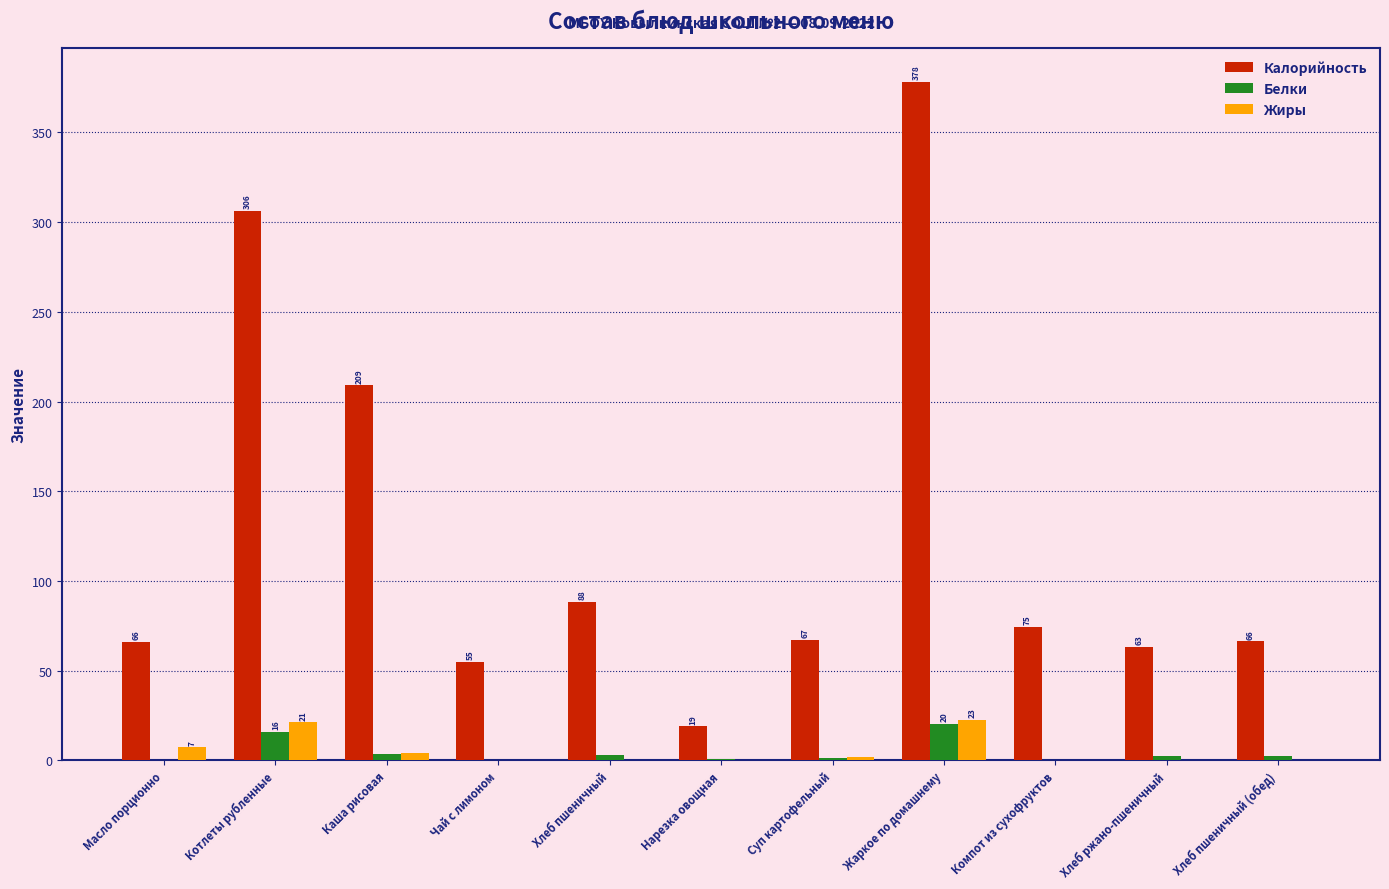

The Жиры series shows 22.6 at Жаркое по домашнему. True or false?

True